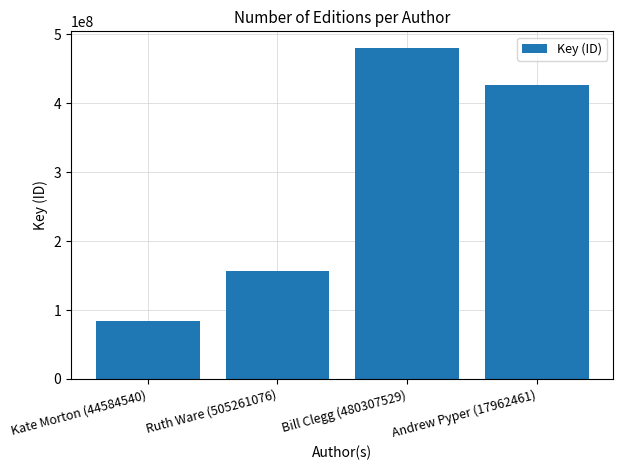

List the labels in order of value, largest first.

Bill Clegg (480307529), Andrew Pyper (17962461), Ruth Ware (505261076), Kate Morton (44584540)